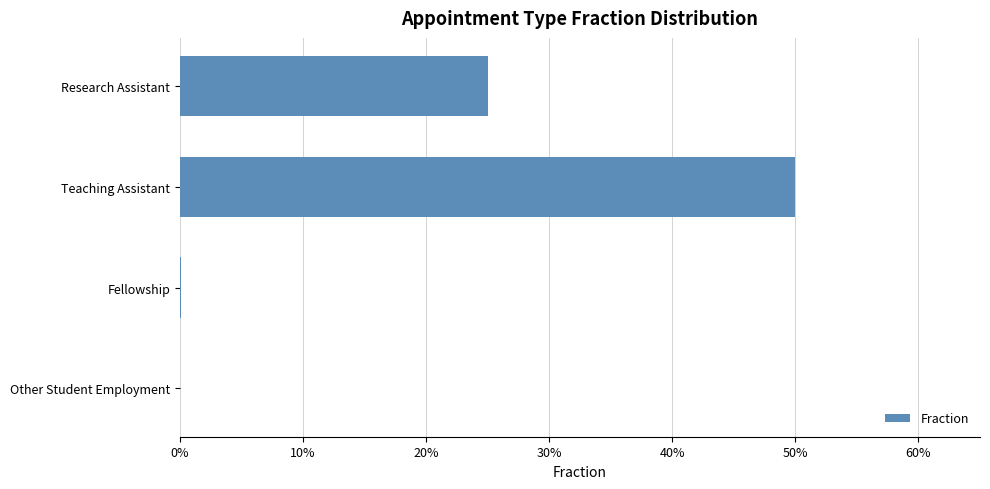

What is the sum of all values?

0.8